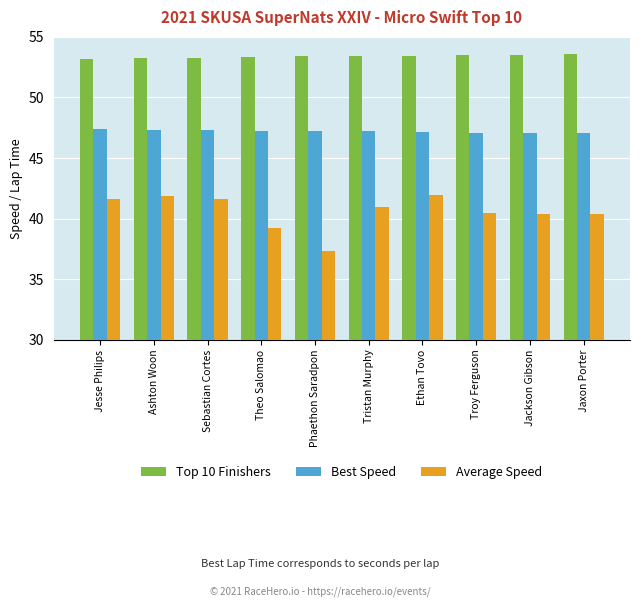

What is the maximum value shown in the chart?

53.6